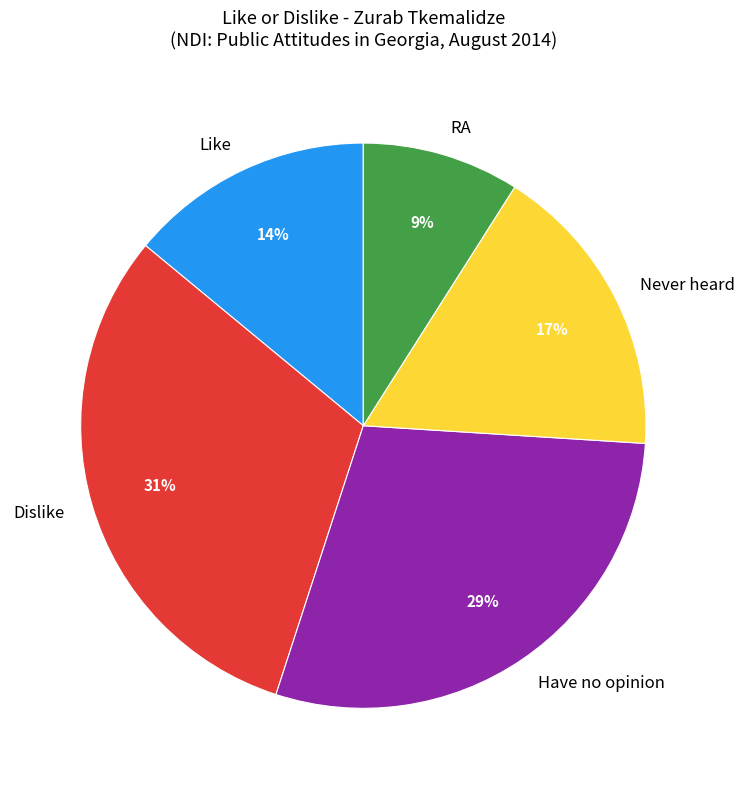

To the nearest percent, what is the difference between the largest and smallest slice percentages?

22%